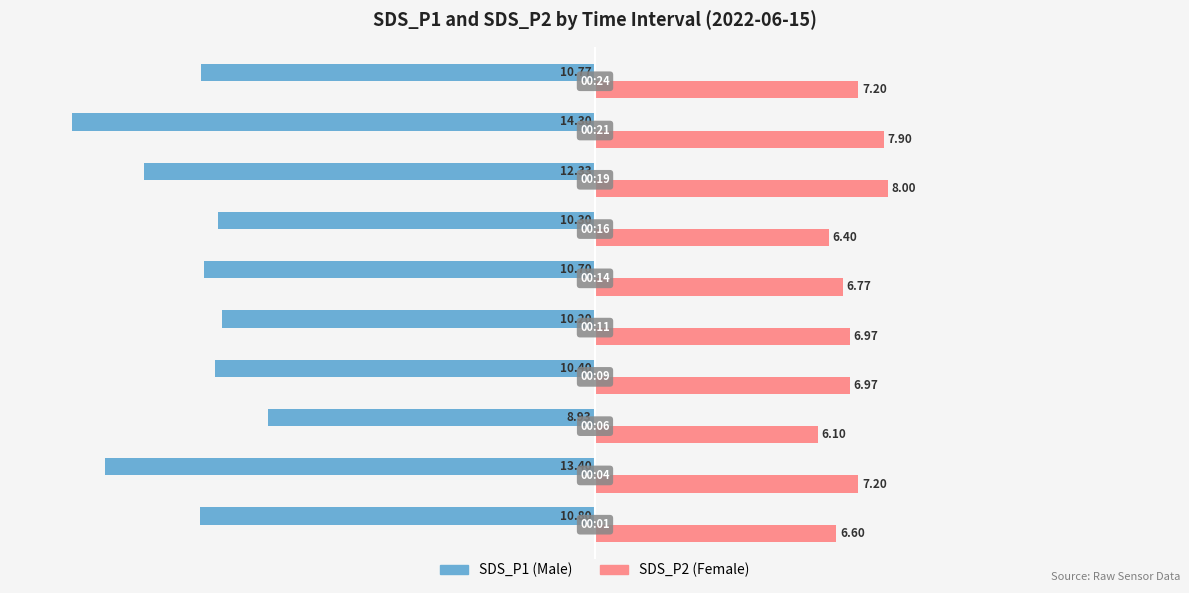

What is the difference between the highest and lowest values at 00:01?

17.4